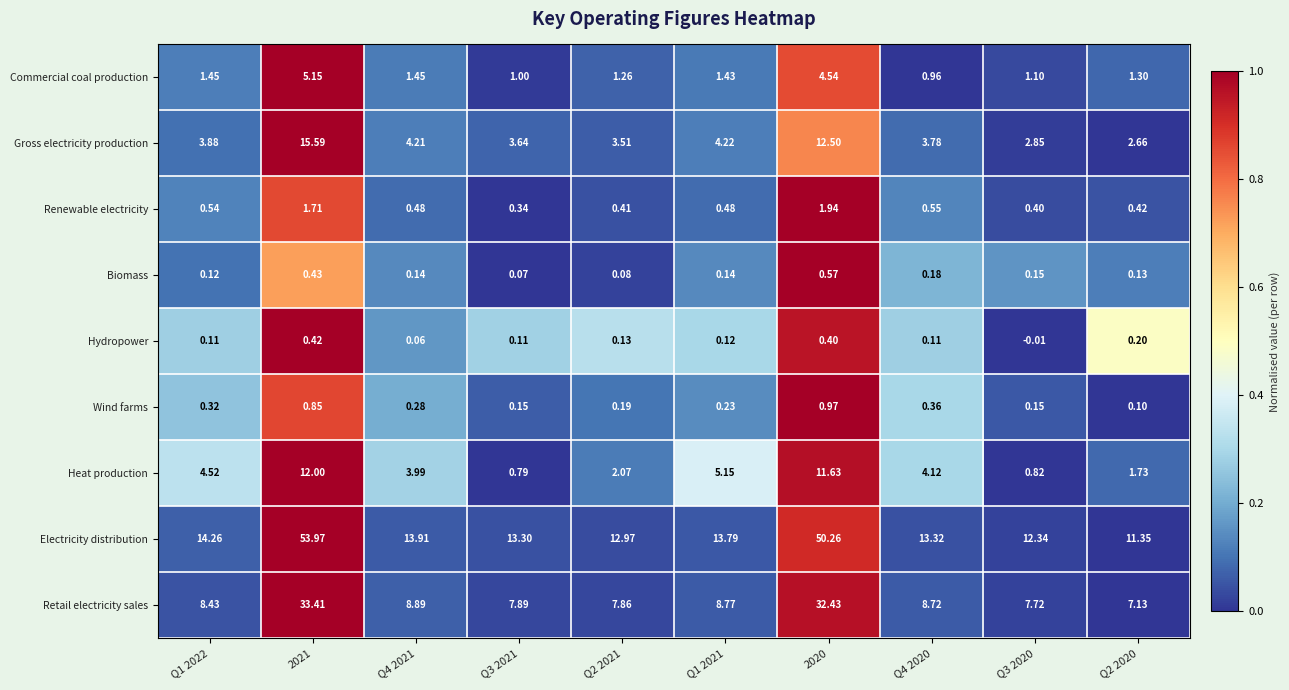

At which category is the sum across all series the highest?

2021